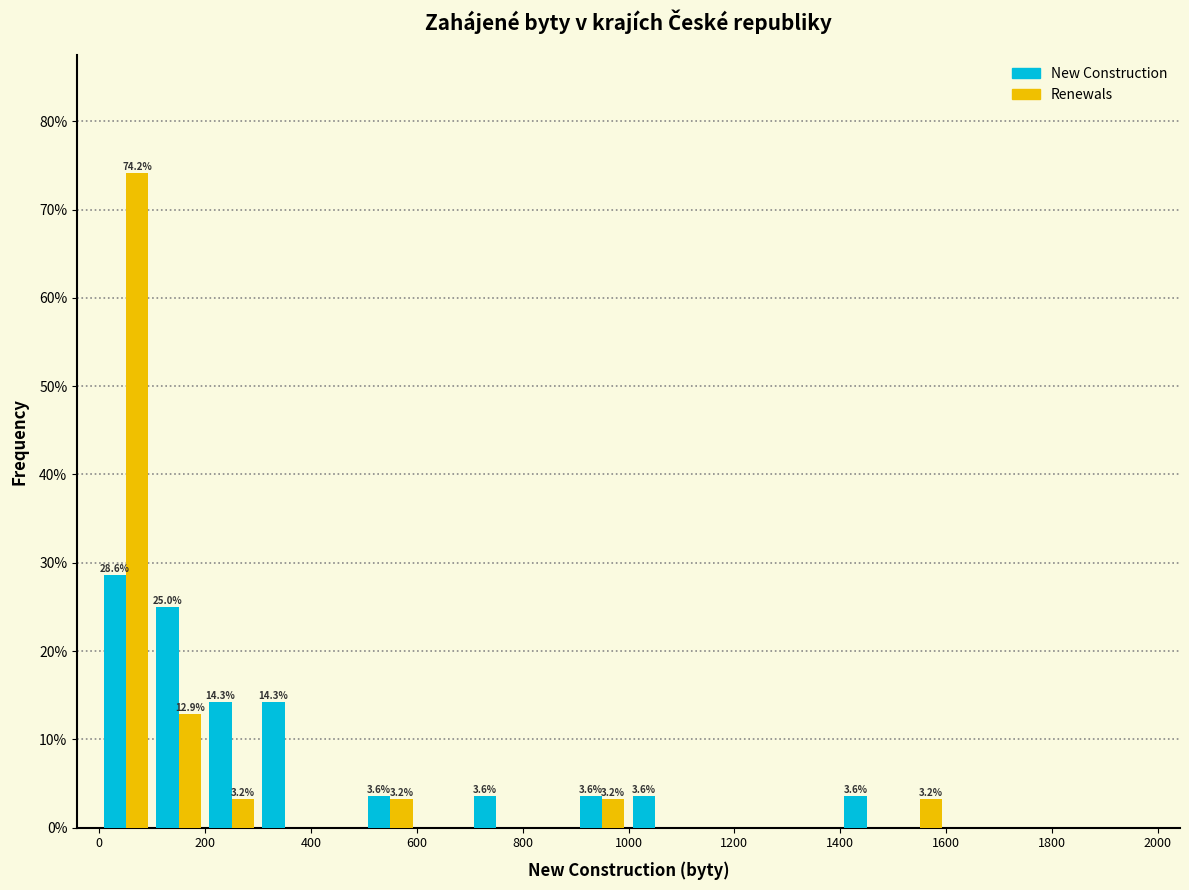

In the Renewals series, which range on the x-axis has the tallest bar?

0 to 100